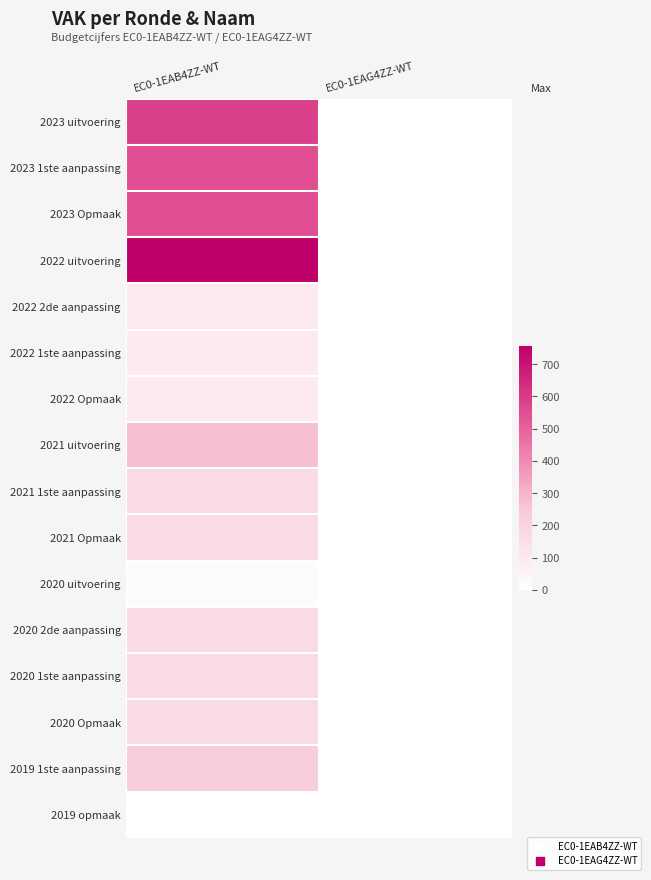

Reading right to left, list all the values displayed in this chart.

2023 uitvoering: EC0-1EAG4ZZ-WT=0	EC0-1EAB4ZZ-WT=585
2023 1ste aanpassing: EC0-1EAG4ZZ-WT=0	EC0-1EAB4ZZ-WT=550
2023 Opmaak: EC0-1EAG4ZZ-WT=0	EC0-1EAB4ZZ-WT=550
2022 uitvoering: EC0-1EAG4ZZ-WT=0	EC0-1EAB4ZZ-WT=755
2022 2de aanpassing: EC0-1EAG4ZZ-WT=0	EC0-1EAB4ZZ-WT=95
2022 1ste aanpassing: EC0-1EAG4ZZ-WT=0	EC0-1EAB4ZZ-WT=95
2022 Opmaak: EC0-1EAG4ZZ-WT=0	EC0-1EAB4ZZ-WT=95
2021 uitvoering: EC0-1EAG4ZZ-WT=0	EC0-1EAB4ZZ-WT=273
2021 1ste aanpassing: EC0-1EAG4ZZ-WT=0	EC0-1EAB4ZZ-WT=166
2021 Opmaak: EC0-1EAG4ZZ-WT=0	EC0-1EAB4ZZ-WT=166
2020 uitvoering: EC0-1EAG4ZZ-WT=0	EC0-1EAB4ZZ-WT=19
2020 2de aanpassing: EC0-1EAG4ZZ-WT=0	EC0-1EAB4ZZ-WT=166
2020 1ste aanpassing: EC0-1EAG4ZZ-WT=0	EC0-1EAB4ZZ-WT=166
2020 Opmaak: EC0-1EAG4ZZ-WT=0	EC0-1EAB4ZZ-WT=166
2019 1ste aanpassing: EC0-1EAG4ZZ-WT=0	EC0-1EAB4ZZ-WT=227
2019 opmaak: EC0-1EAG4ZZ-WT=0	EC0-1EAB4ZZ-WT=0